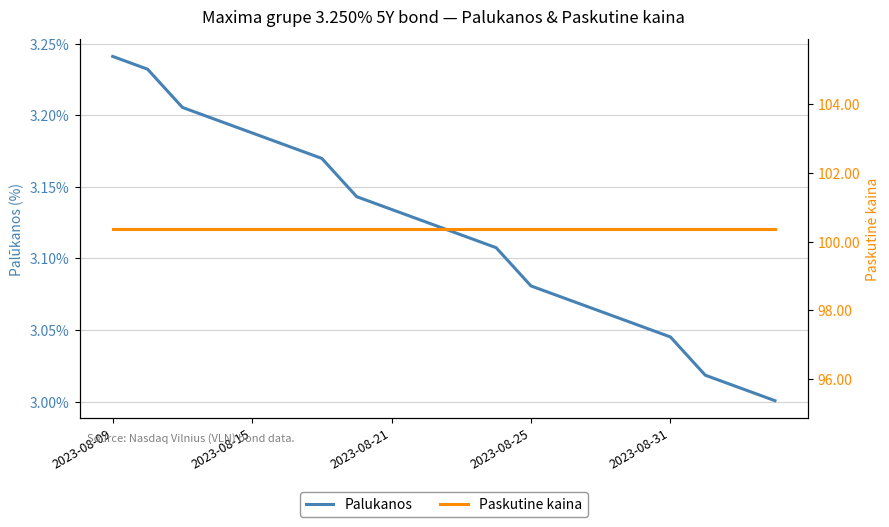

Reading left to right, extract all data points from this chart.

Palukanos: 3.2	3.2	3.2	3.2	3.2	3.2	3.2	3.1	3.1	3.1	3.1	3.1	3.1	3.1	3.1	3.1	3.0	3.0	3.0	3.0
Paskutine kaina: 100.4	100.4	100.4	100.4	100.4	100.4	100.4	100.4	100.4	100.4	100.4	100.4	100.4	100.4	100.4	100.4	100.4	100.4	100.4	100.4